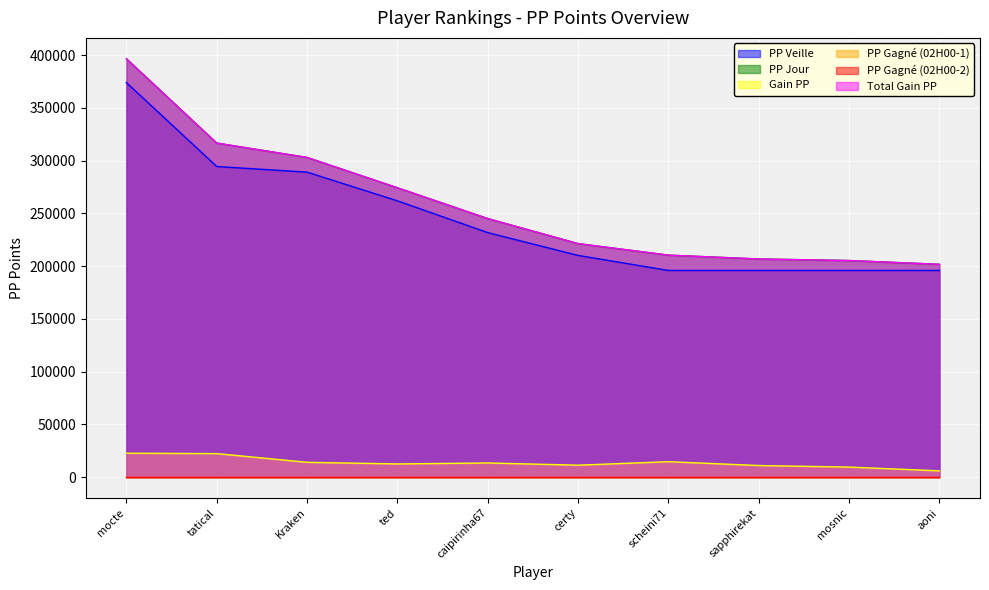

How many data points does each series have?

10